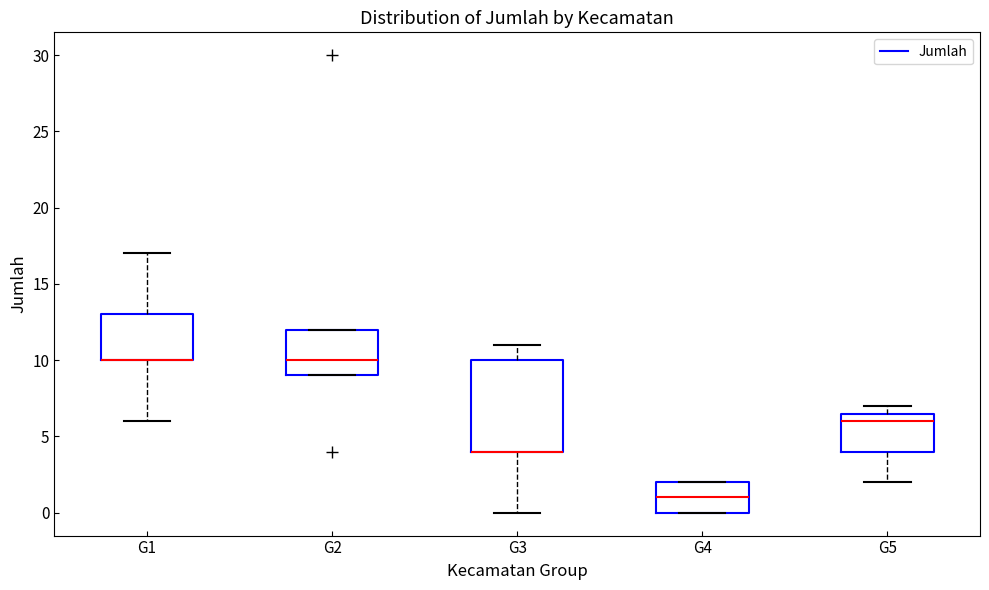

Where does the upper whisker of the box for G1 end on the y-axis? The values are not printed on the chart, so give them approximately, as read against the axis.

17.0